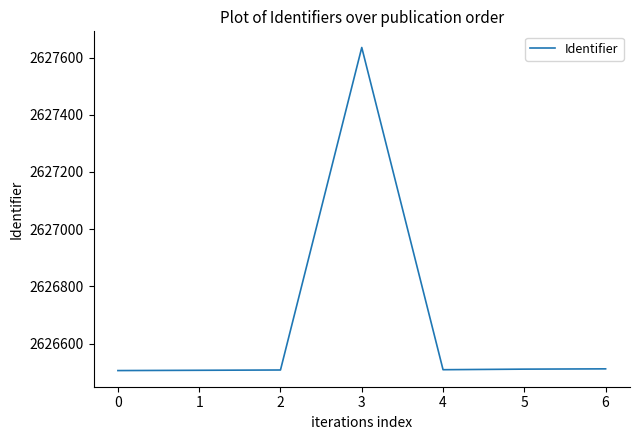

What is the smallest value displayed?

2626506